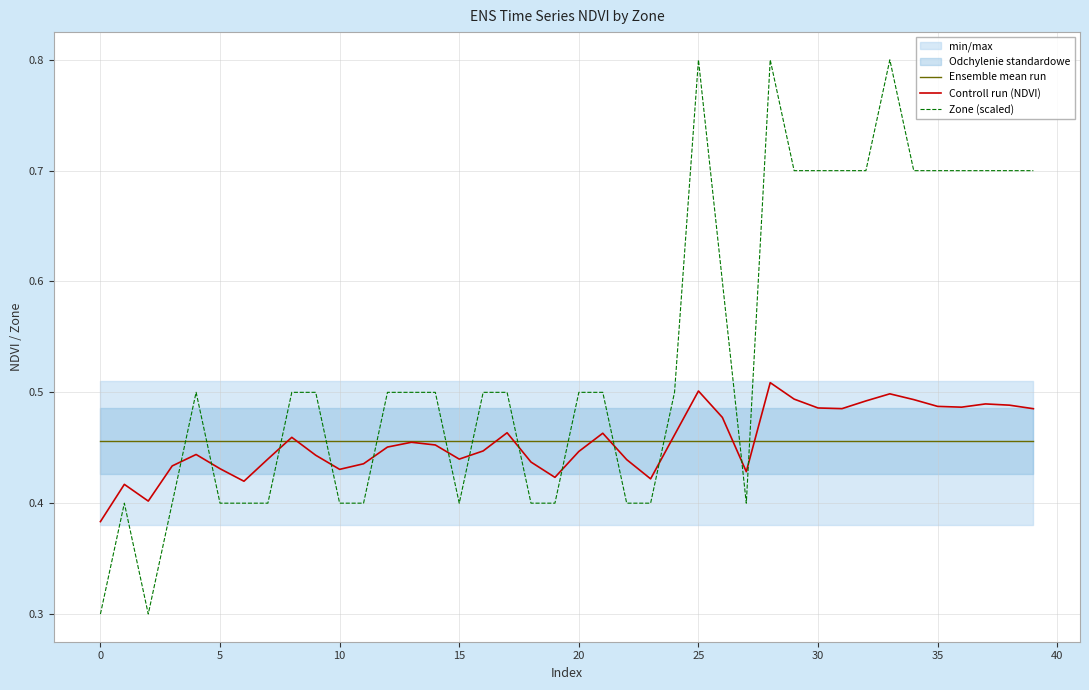

What is the difference between the maximum and second lowest values in the Zone (scaled) series?

0.5